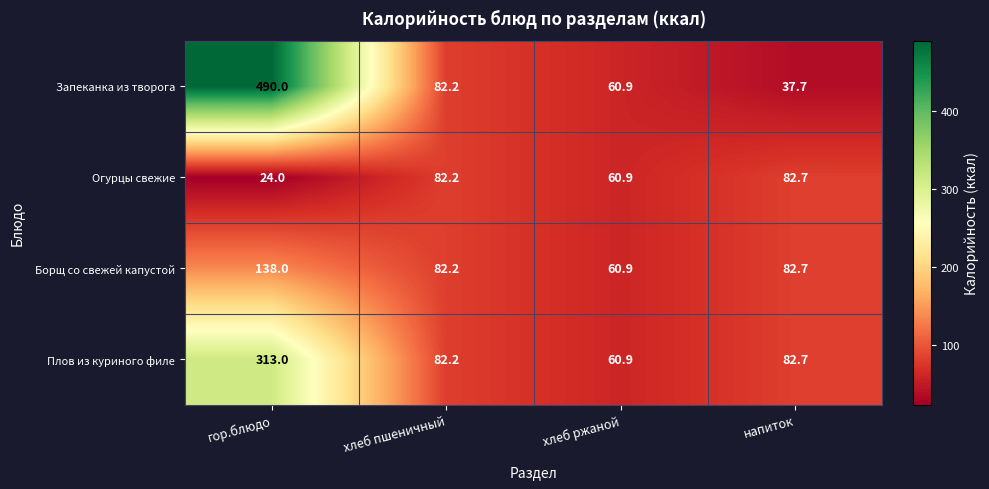

Which series has the widest spread of values?

Запеканка из творога